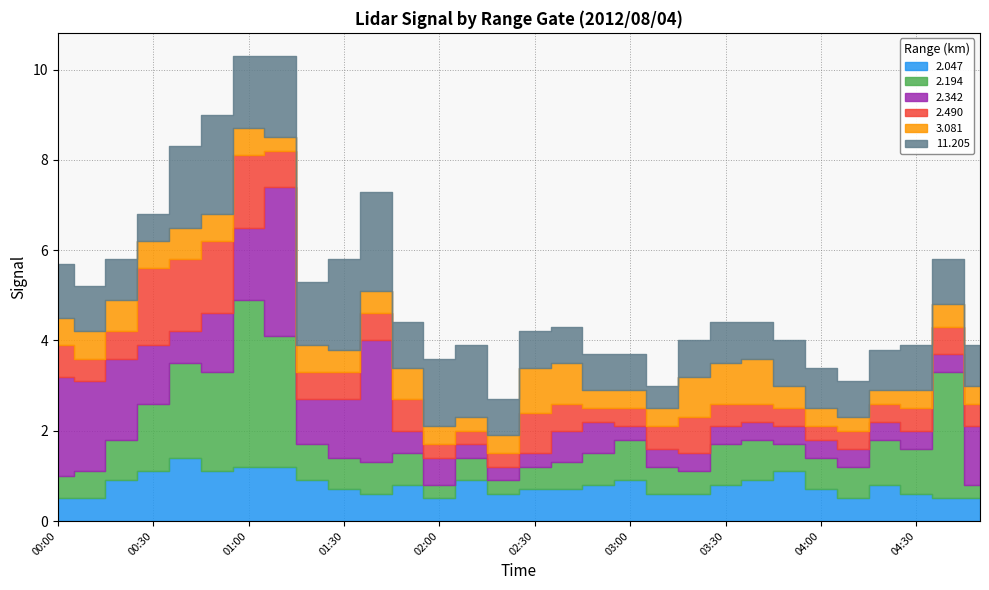

Is it true that 2.342 equals 0.3 at 03:40?

False